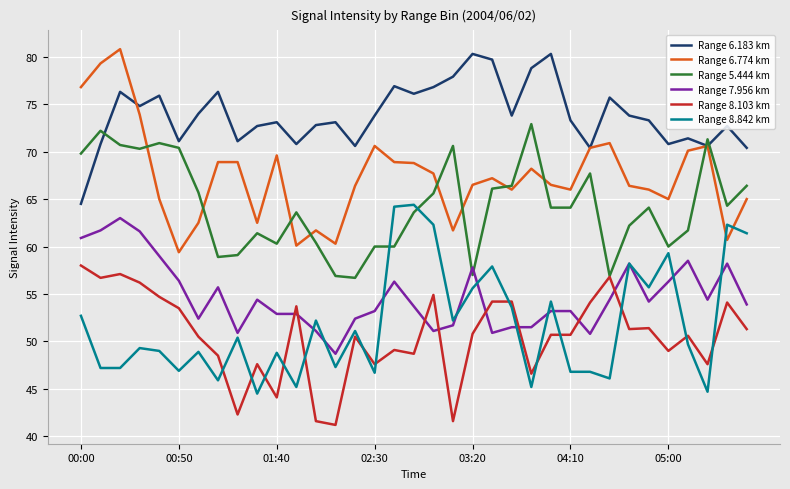

What is the highest value of the Range 5.444 km series?

72.9